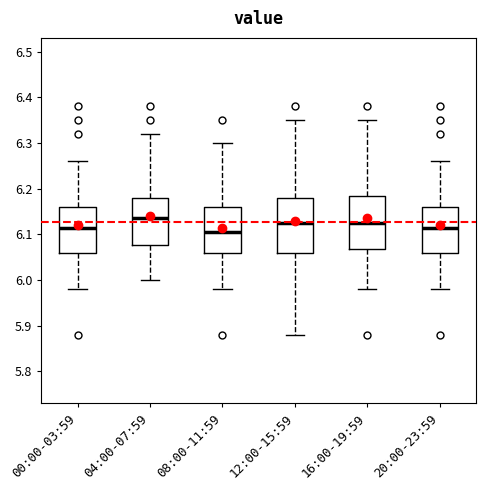

Where does the lower whisker of the box for 20:00-23:59 end on the y-axis? The values are not printed on the chart, so give them approximately, as read against the axis.

5.98